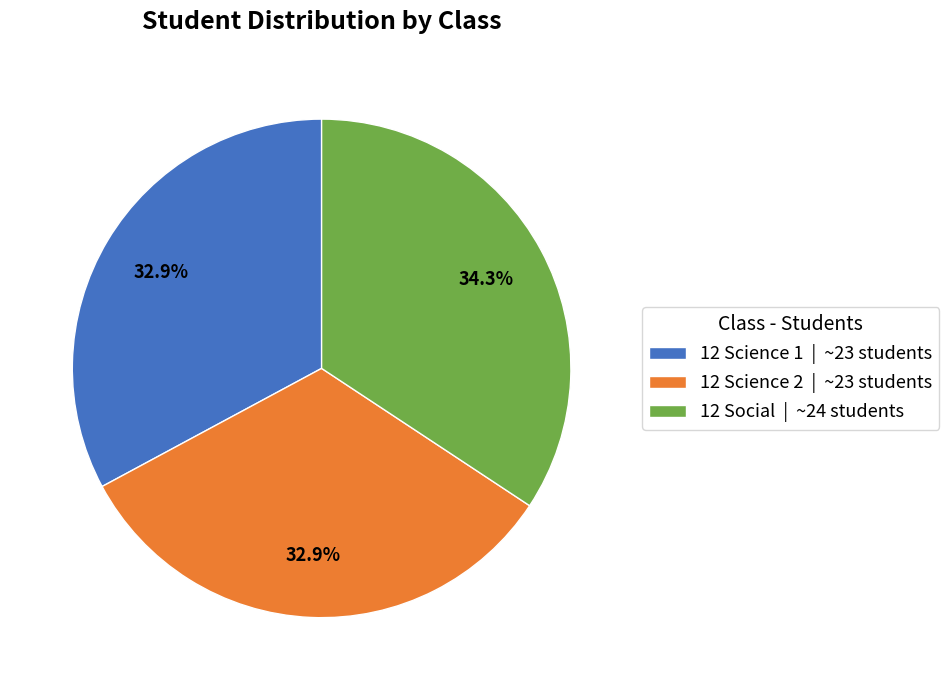

Is it true that 12 Science 2 is 33% of the pie?

True